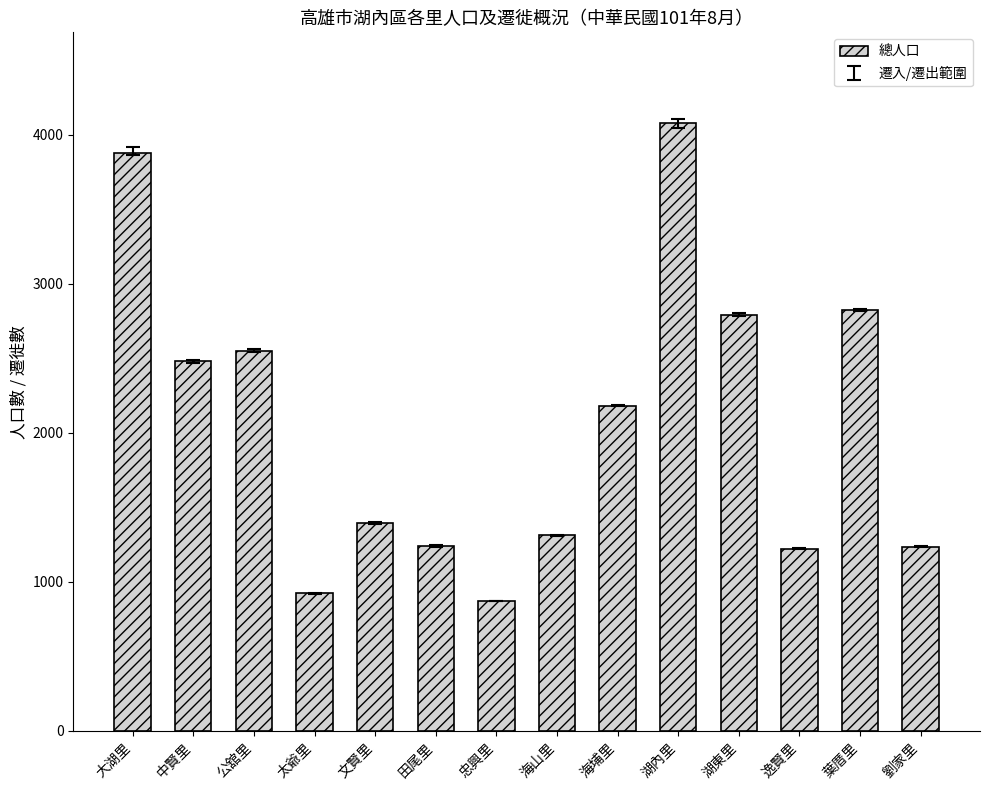

The value at 湖東里 is 753. True or false?

False